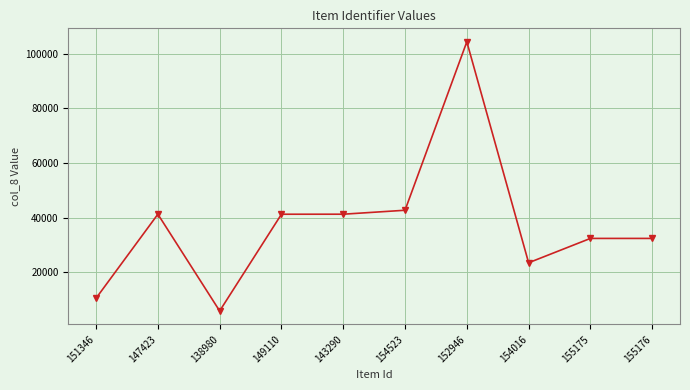

What is the approximate value at 151346, to the nearest 10?

10490